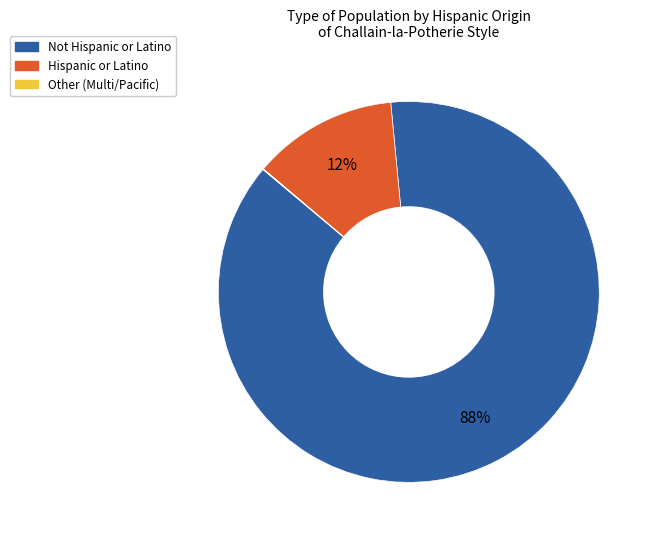

To the nearest percent, what percentage of the pie is Hispanic or Latino?

12%